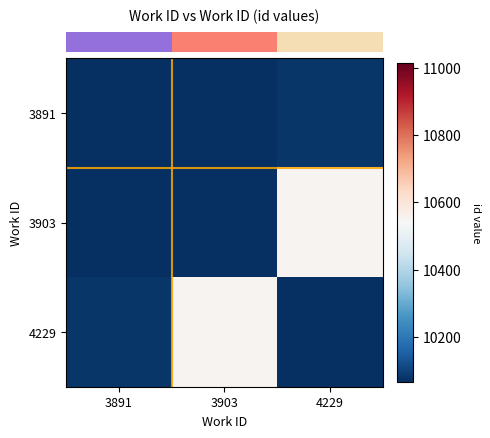

What is the average value of the 3891 series?

10071